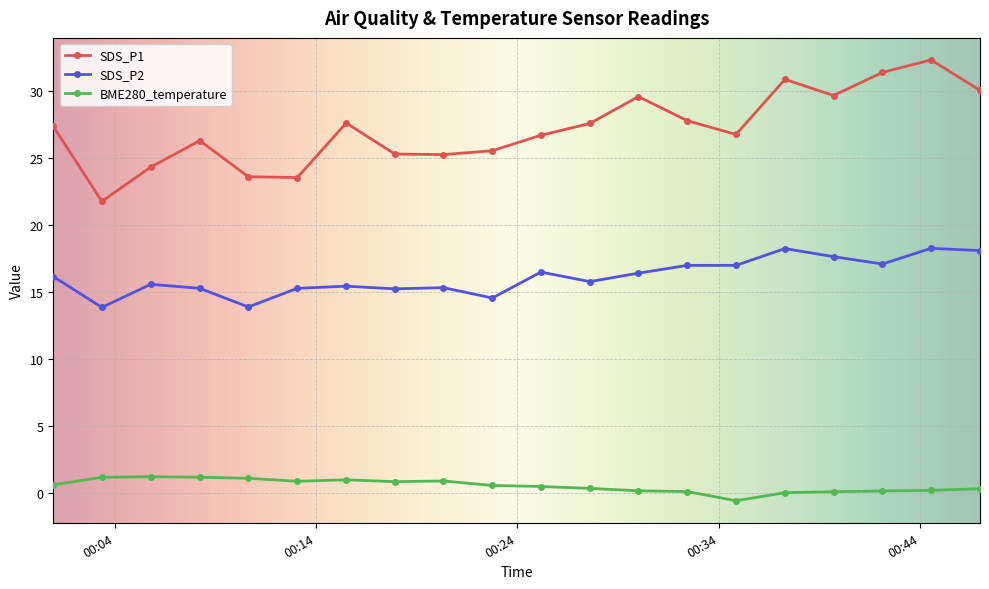

Which series has the largest range (max minus min)?

SDS_P1